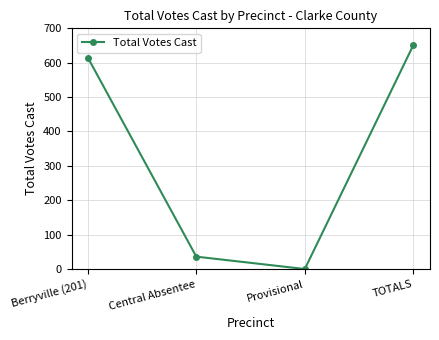

List the labels in order of value, smallest first.

Provisional, Central Absentee, Berryville (201), TOTALS